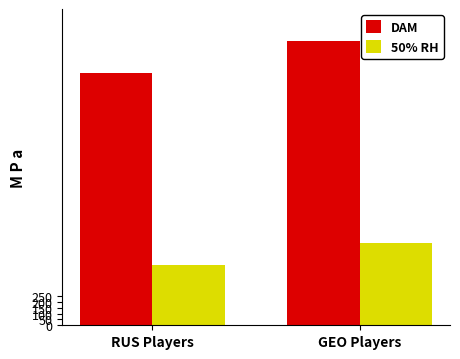

Reading right to left, what are all the values shown in this chart?

DAM: 2428	2157
50% RH: 700	511